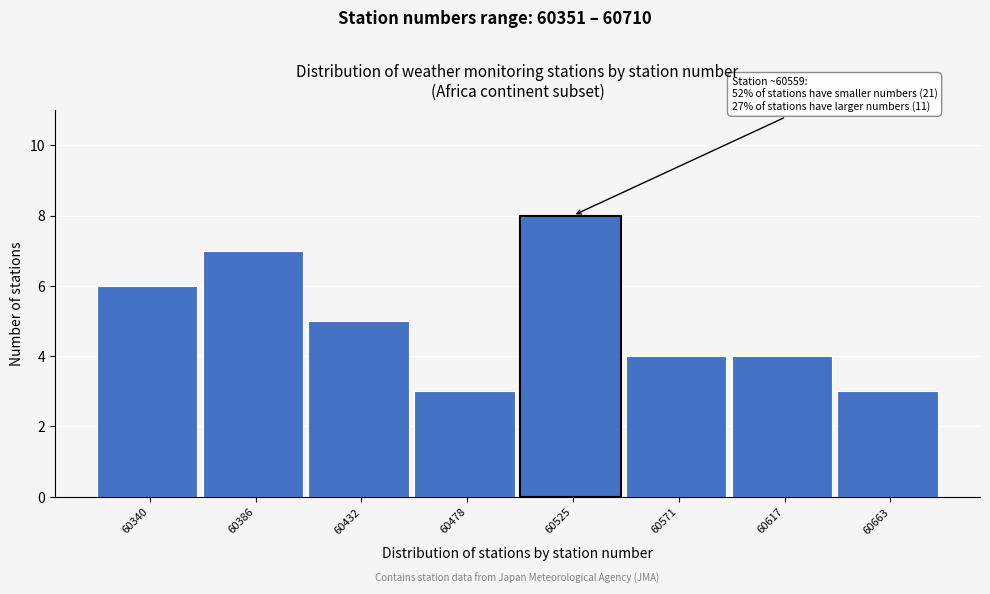

Reading left to right, extract all data points from this chart.

6	7	5	3	8	4	4	3